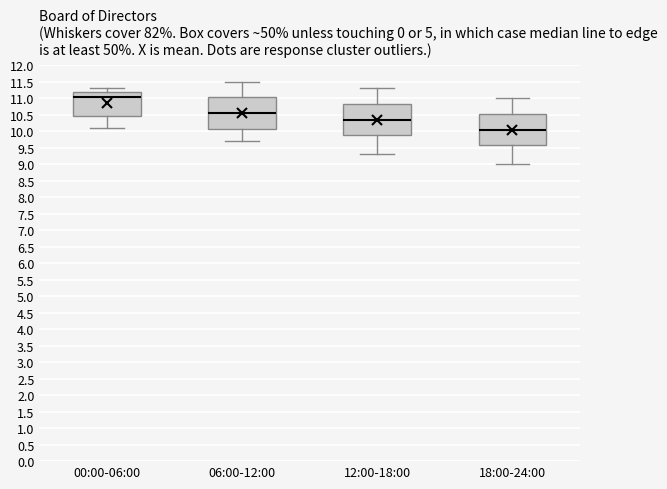

Where does the median line of the box for 18:00-24:00 sit on the y-axis? The values are not printed on the chart, so give them approximately, as read against the axis.

10.05